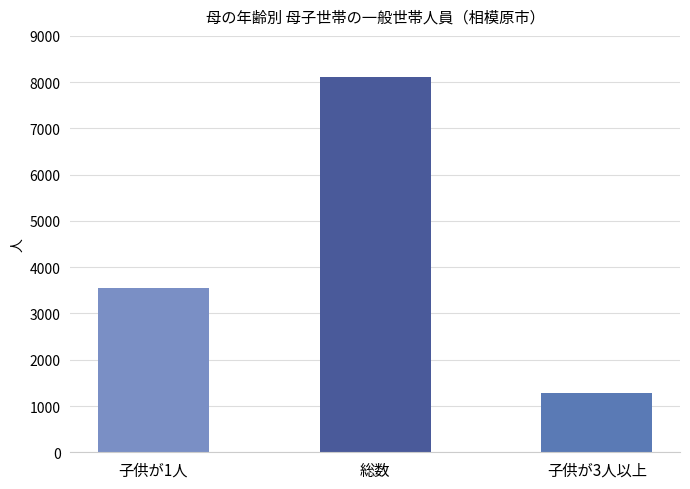

What is the ratio of the value at 子供が3人以上 to the value at 総数?

0.2